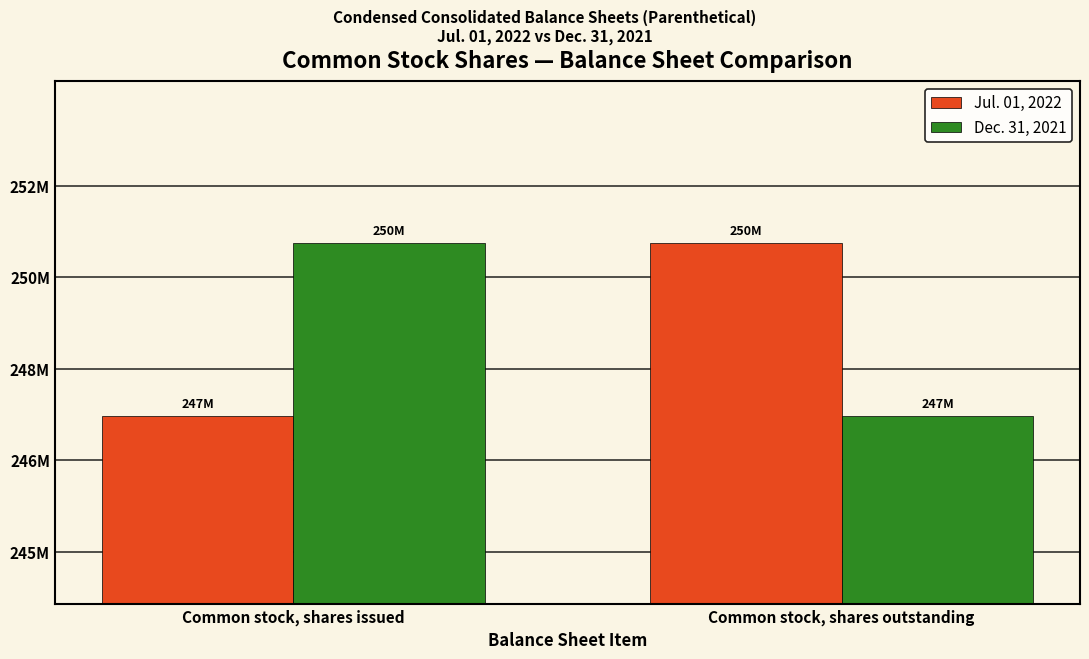

Where is Jul. 01, 2022 nearest to the value 249250000?

Common stock, shares issued